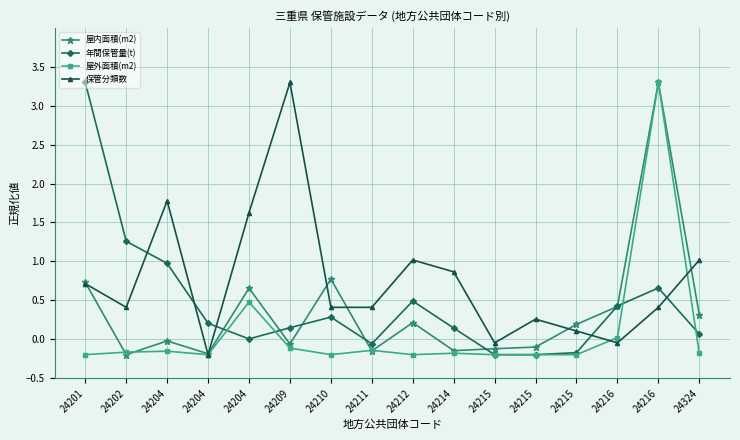

The 屋外面積(m2) series shows 0.0 at 24216. True or false?

True